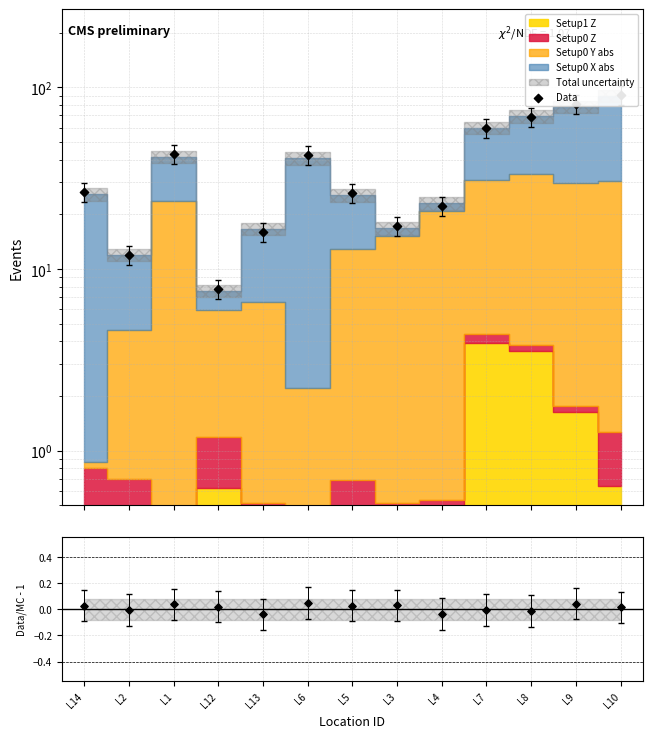

What is the total value across all series at L4?

22.2